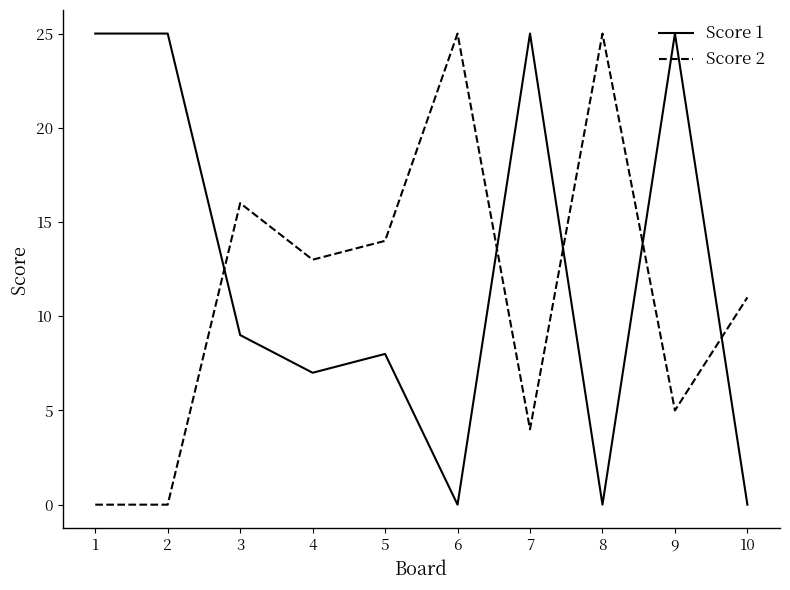

What is the spread (max minus min) of values at 3?

7